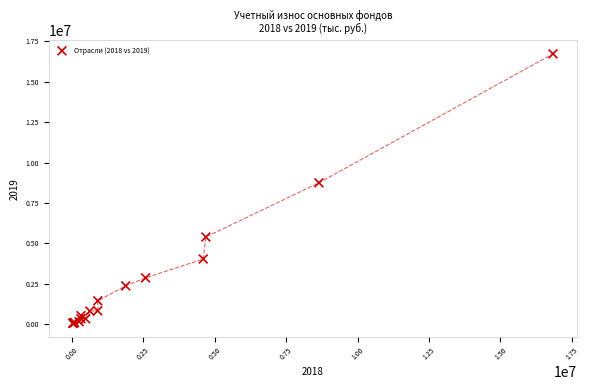

What Y value in the scatter plot is closest to 8383938?

8745523